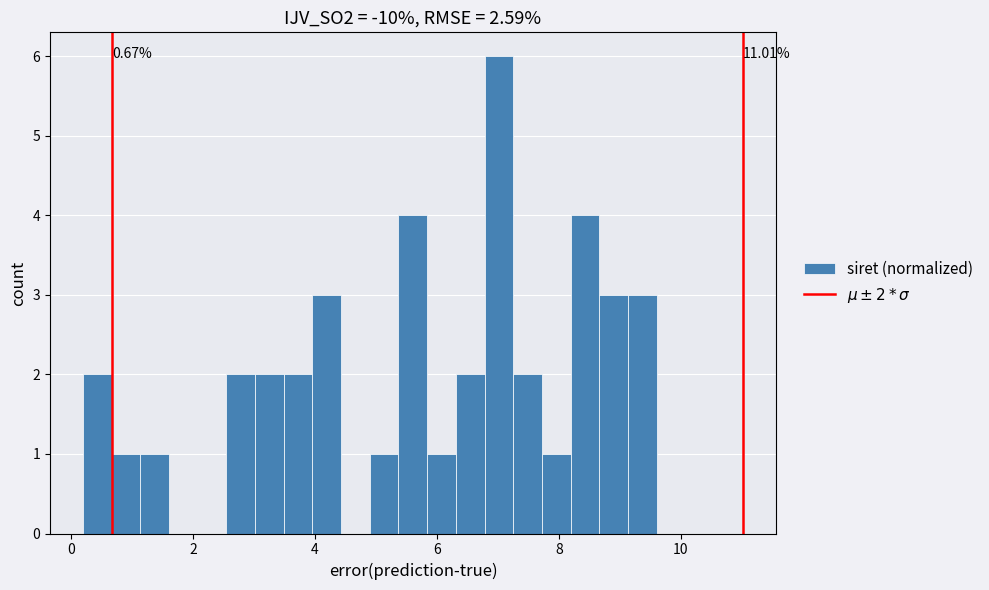

Around what value on the x-axis is the tallest bar? Give the approximate position of its centre, as read against the axis.

7.0